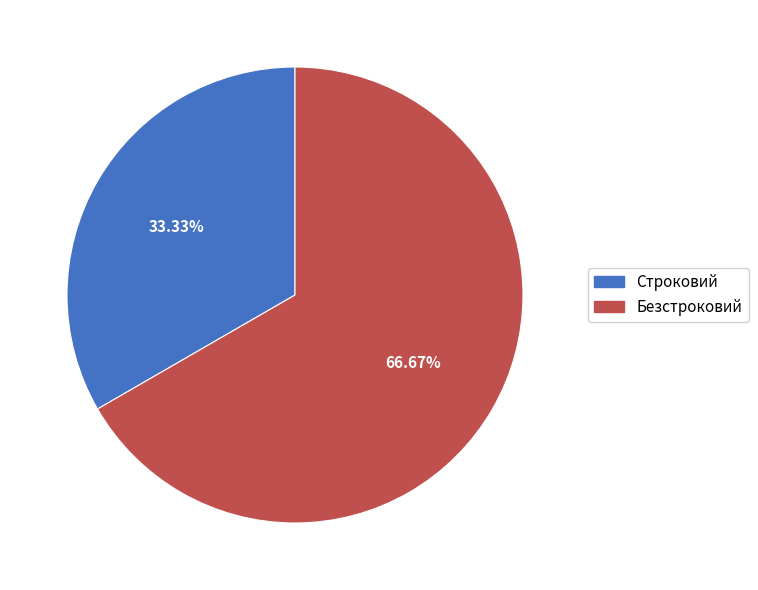

How many segments does this pie chart have?

2